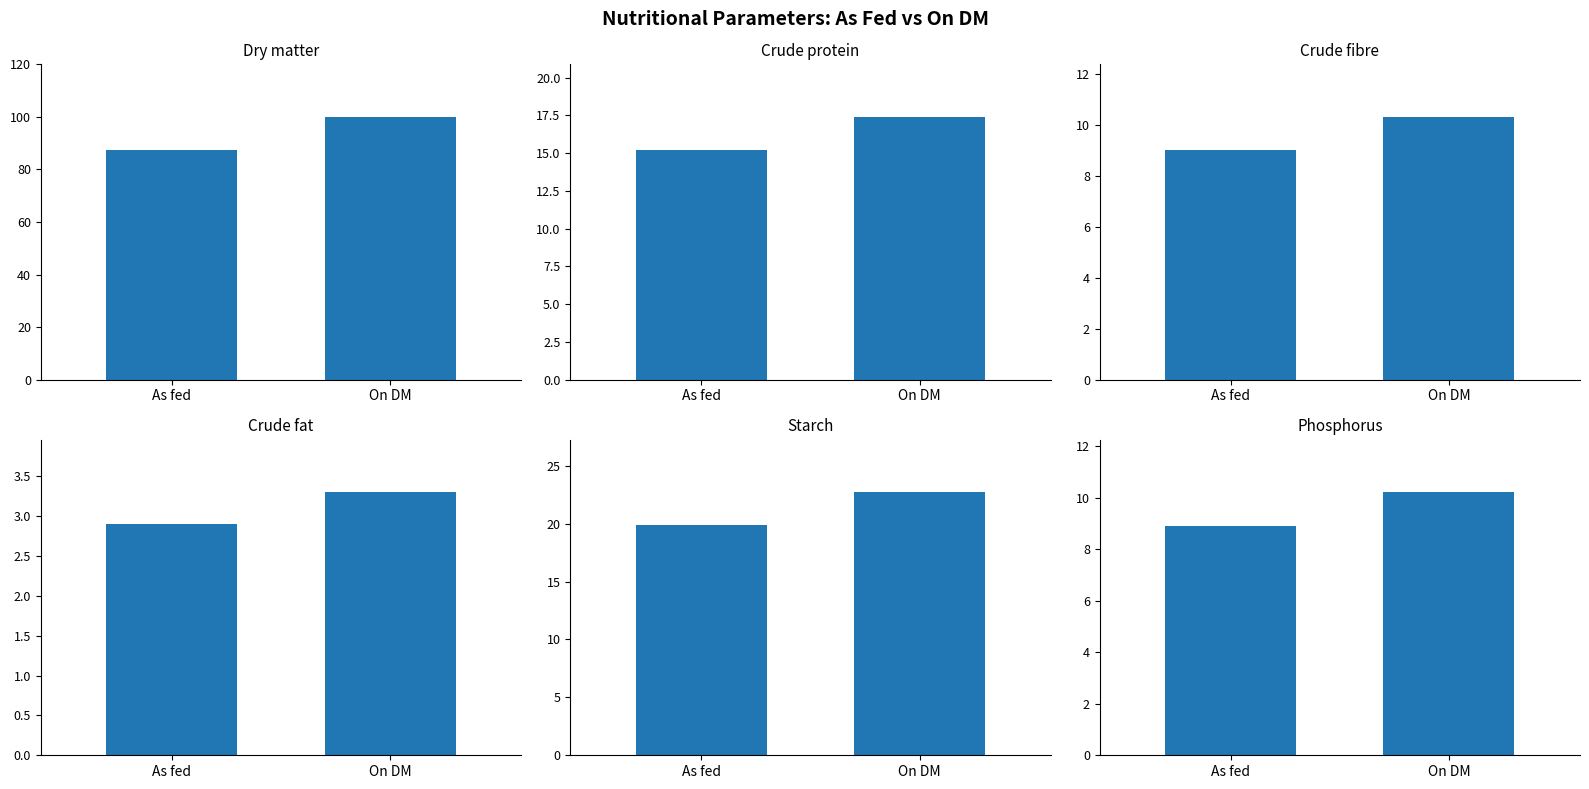

How many bars are there in each group?

2